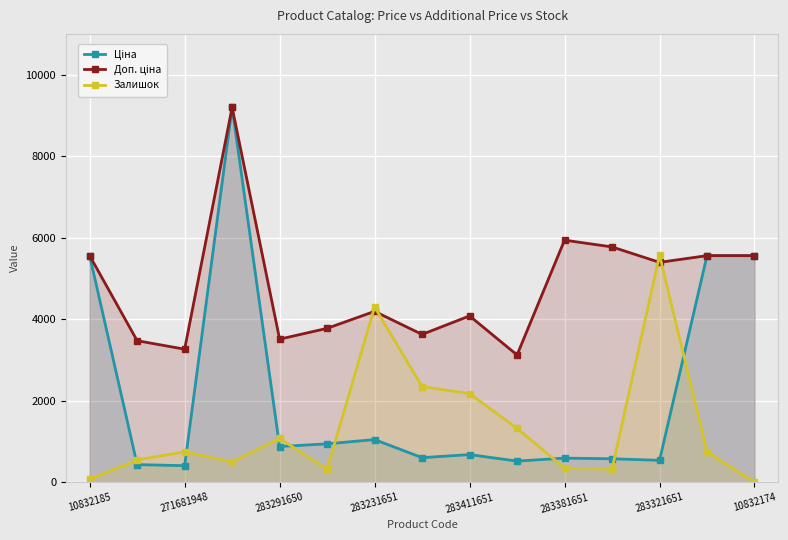

Which category has the highest value in the Залишок series?

283321651